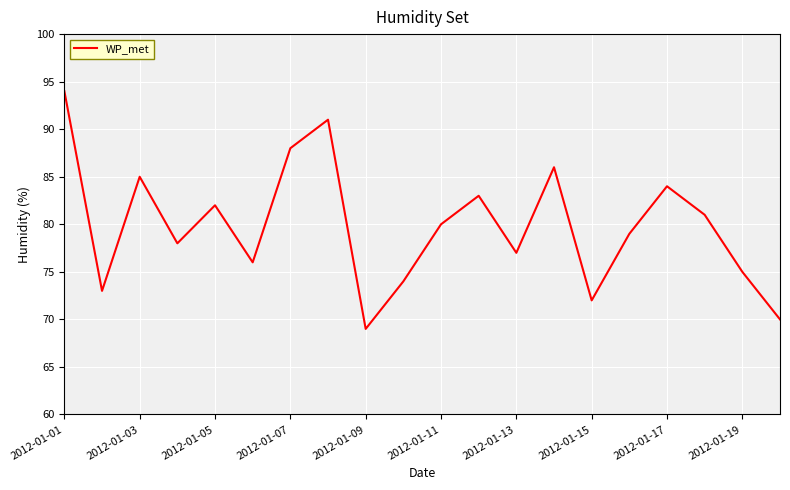

What is the maximum value shown in the chart?

94